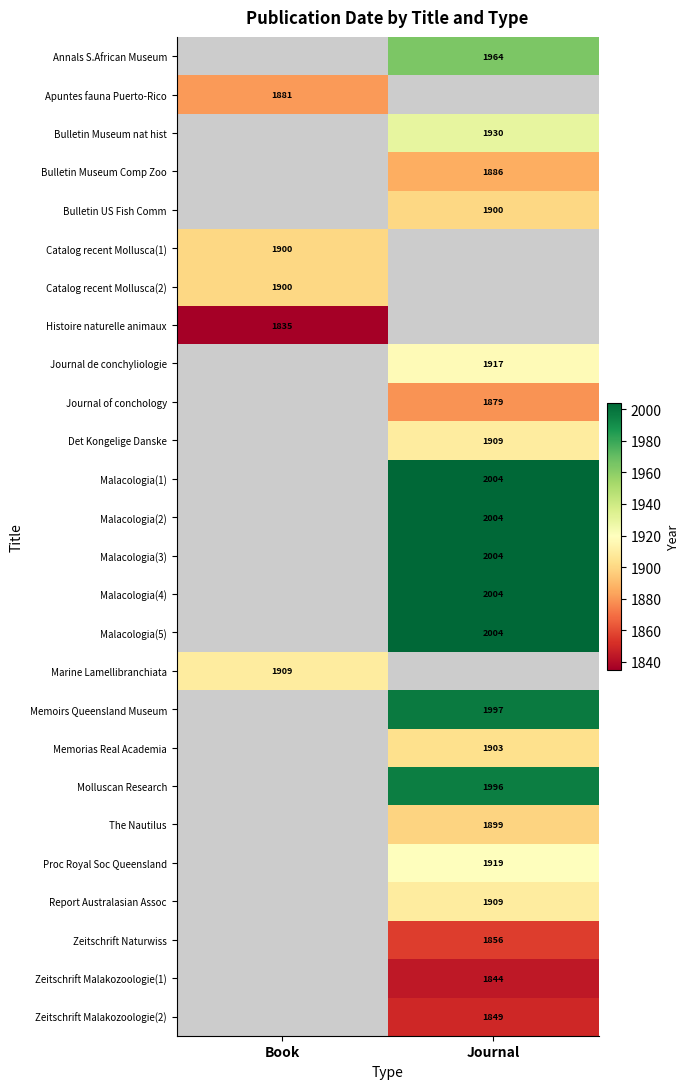

Is the value of Memoirs Queensland Museum at Journal greater than the value of Catalog recent Mollusca(1) at Book?

Yes